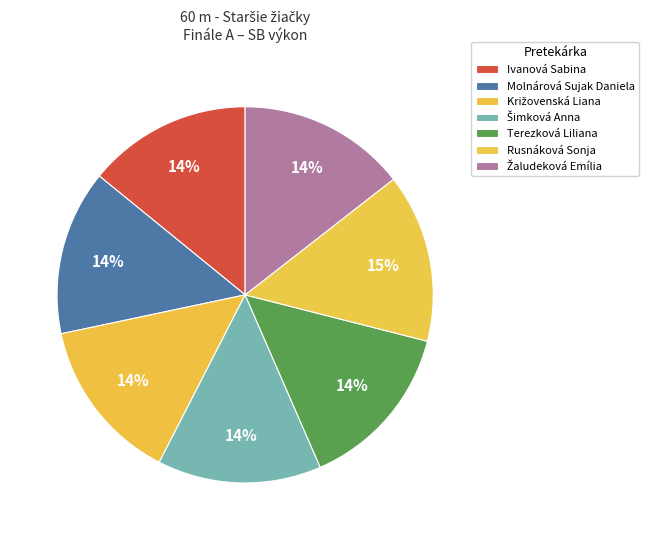

Is it true that Terezková Liliana is 25% of the pie?

False